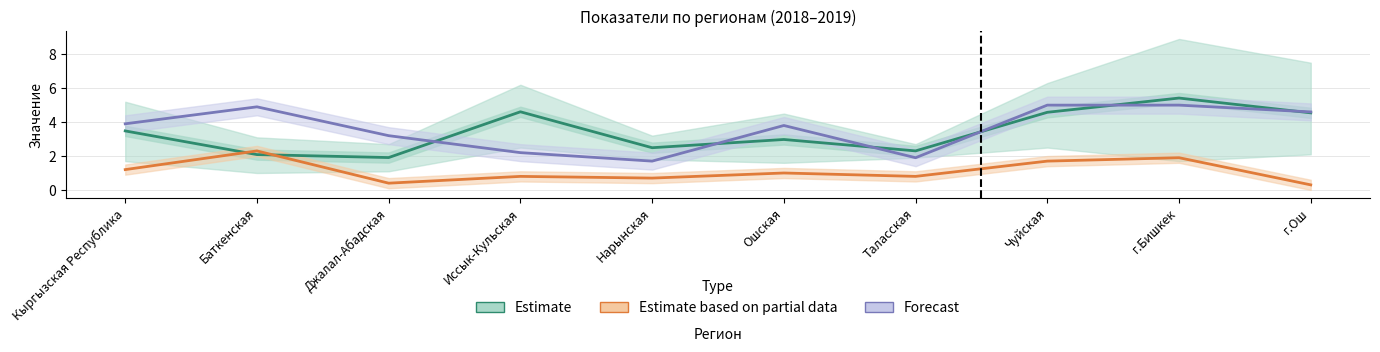

Reading left to right, transcribe all the data shown in this chart.

Estimate: Кыргызская Республика=3.5	Баткенская=2.1	Джалал-Абадская=1.9	Иссык-Кульская=4.6	Нарынская=2.5	Ошская=3.0	Таласская=2.3	Чуйская=4.6	г.Бишкек=5.4	г.Ош=4.5
Estimate based on partial data: Кыргызская Республика=1.2	Баткенская=2.3	Джалал-Абадская=0.4	Иссык-Кульская=0.8	Нарынская=0.7	Ошская=1.0	Таласская=0.8	Чуйская=1.7	г.Бишкек=1.9	г.Ош=0.3
Forecast: Кыргызская Республика=3.9	Баткенская=4.9	Джалал-Абадская=3.2	Иссык-Кульская=2.2	Нарынская=1.7	Ошская=3.8	Таласская=1.9	Чуйская=5.0	г.Бишкек=5.0	г.Ош=4.6